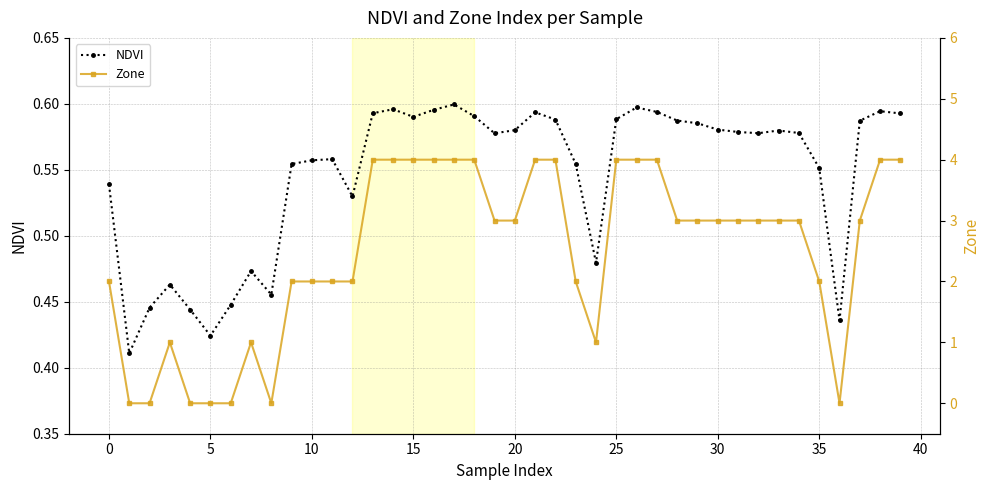

What is the difference between the NDVI values at 39 and 12?

0.1